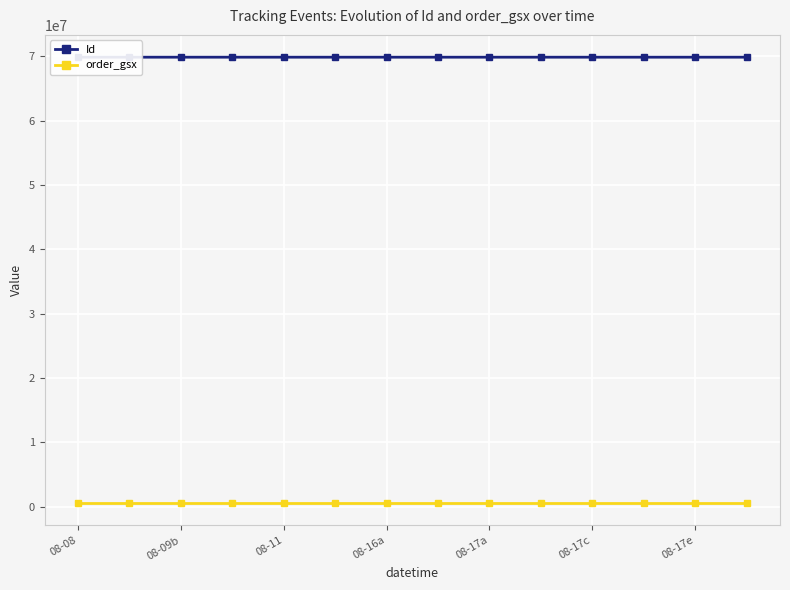

True or false: order_gsx and Id cross at least once.

False